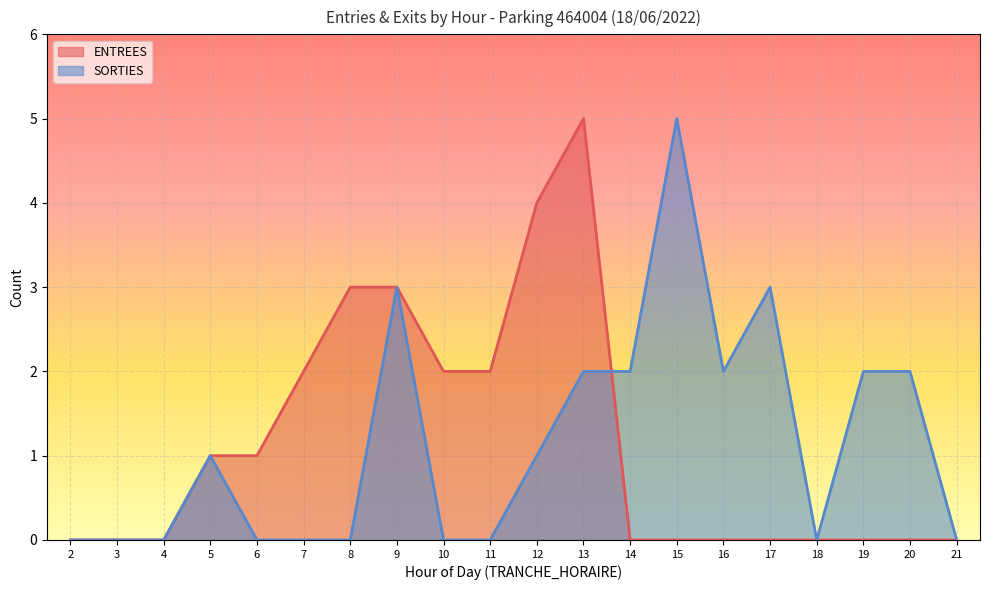

True or false: ENTREES and SORTIES intersect in this chart.

True